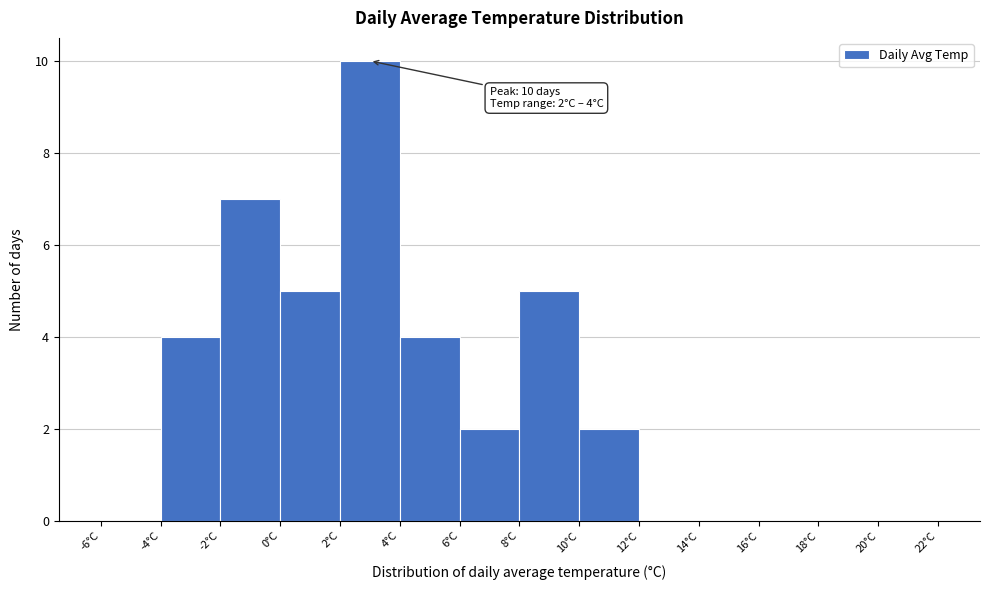

Which range on the x-axis has the tallest bar?

2 to 4